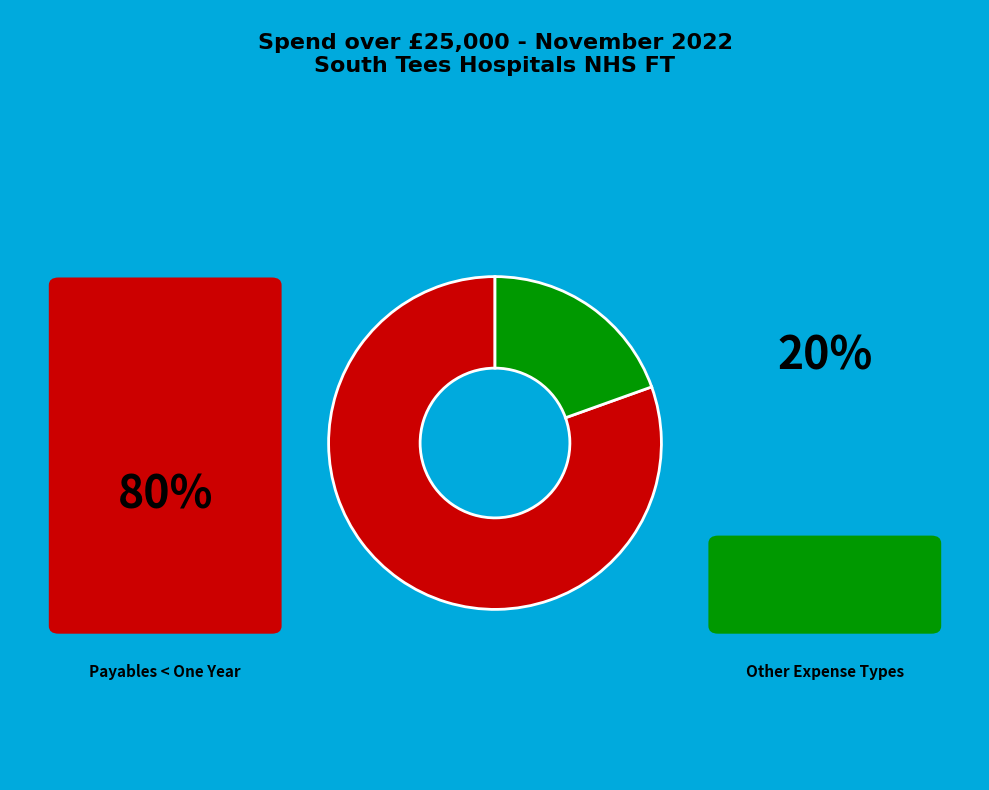

How many slices are in this pie chart?

2